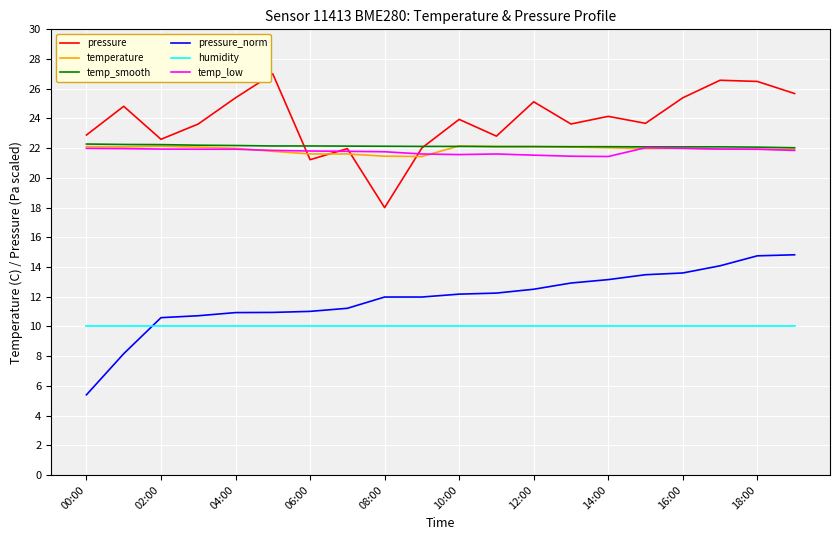

What is the smallest value displayed?

5.4